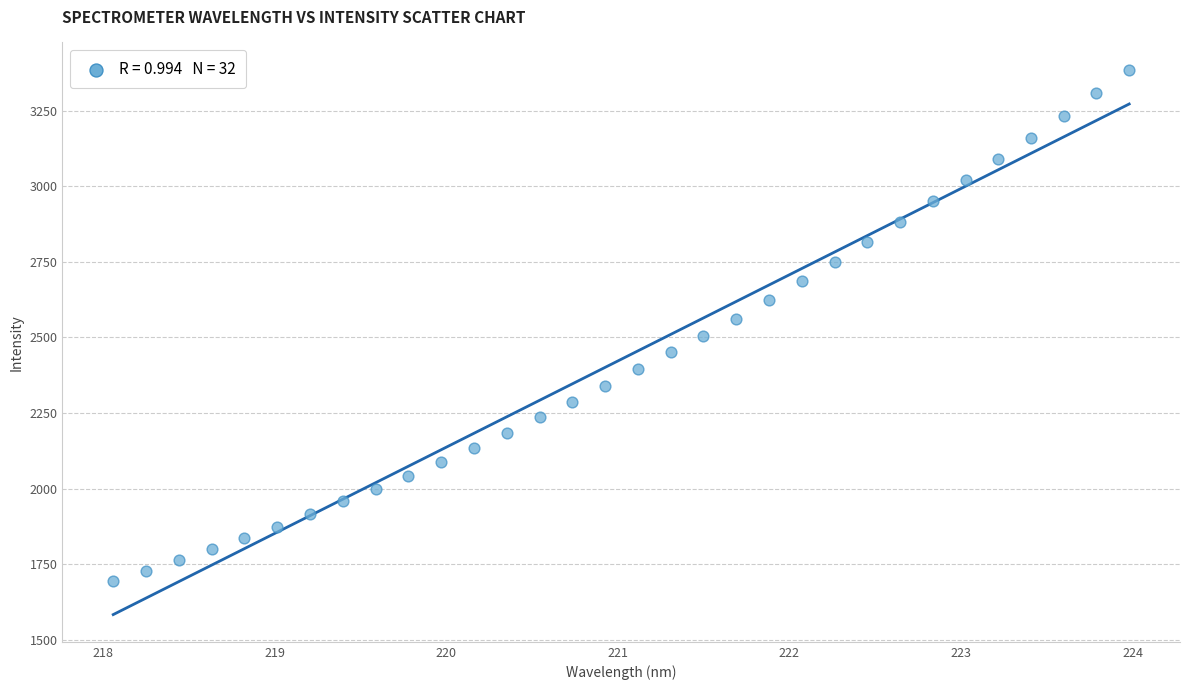

What is the range of Y values (max minus min)?

1690.5